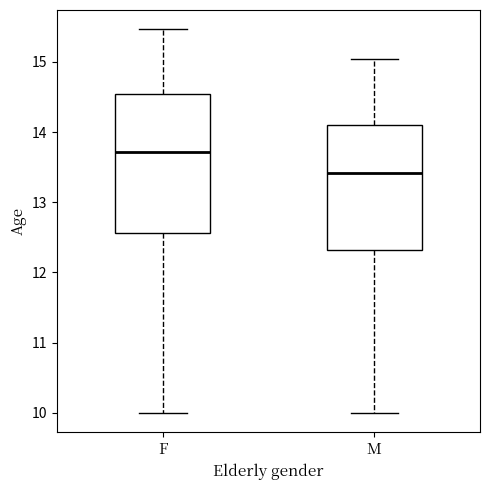

Reading left to right, read every box against the y-axis: the position of its median line, the range the box covers, and the ends of its whiskers. The values are not printed on the chart, so give them approximately, as read against the axis.

F: median 13.7, box 12.6 to 14.5, whiskers 10.0 to 15.5
M: median 13.4, box 12.3 to 14.1, whiskers 10.0 to 15.0